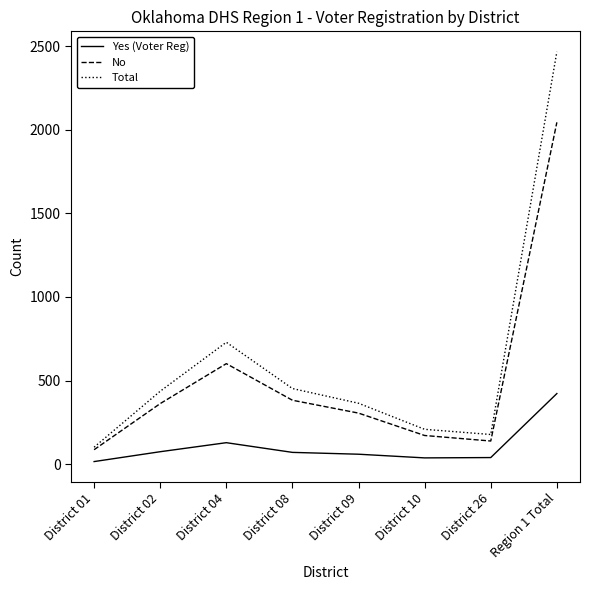

True or false: Total and Yes (Voter Reg) cross at least once.

False